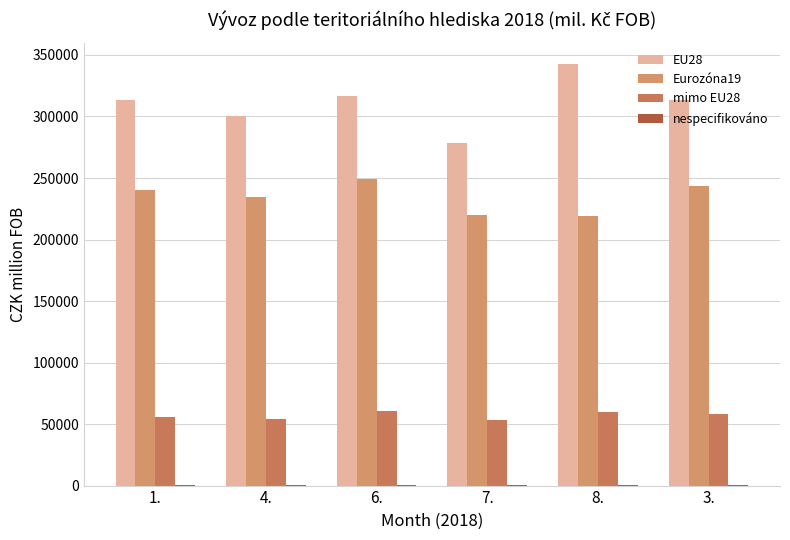

Read the mimo EU28 value at 8., to the nearest 10.

59770